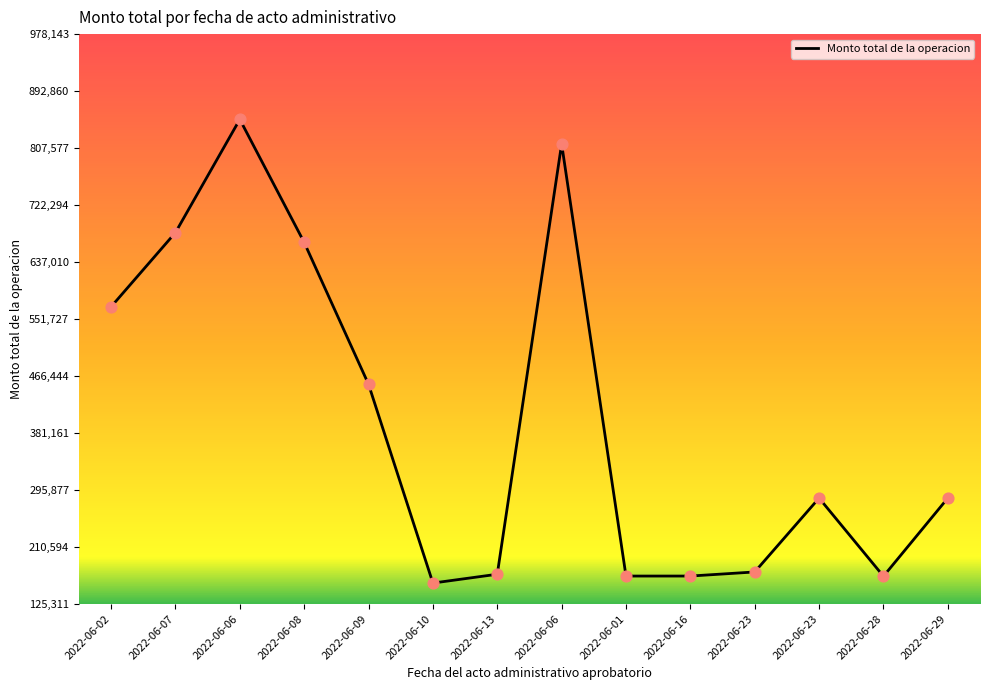

Approximately how many times larger is the value at 2022-06-28 compared to 2022-06-23?

1.0